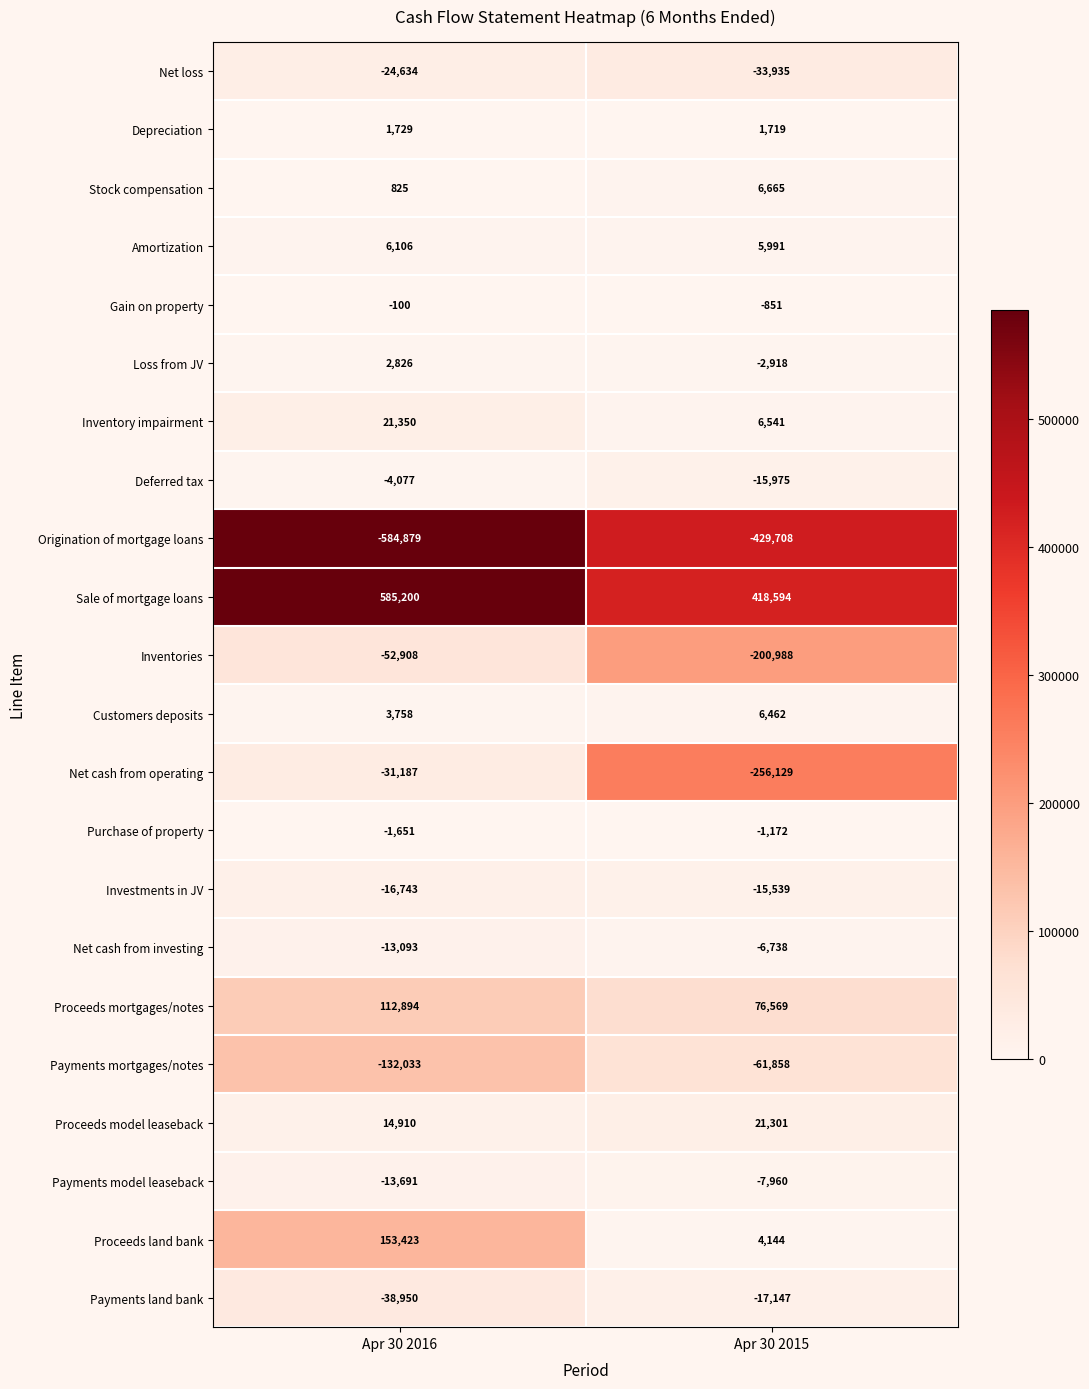

What is the difference between the maximum and minimum values in the Inventories series?

148080